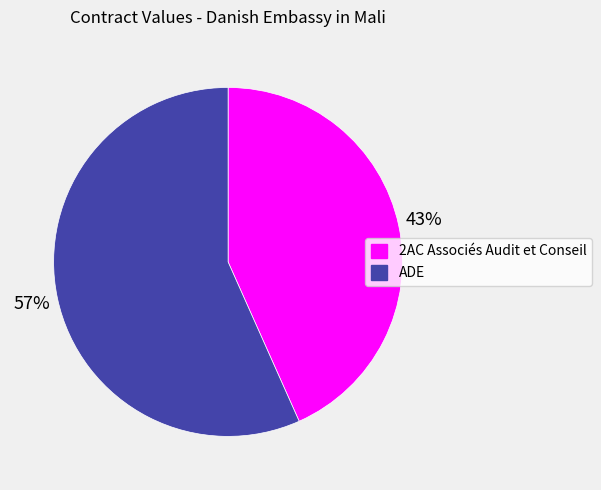

Which category has the smallest portion of the pie?

2AC Associés Audit et Conseil